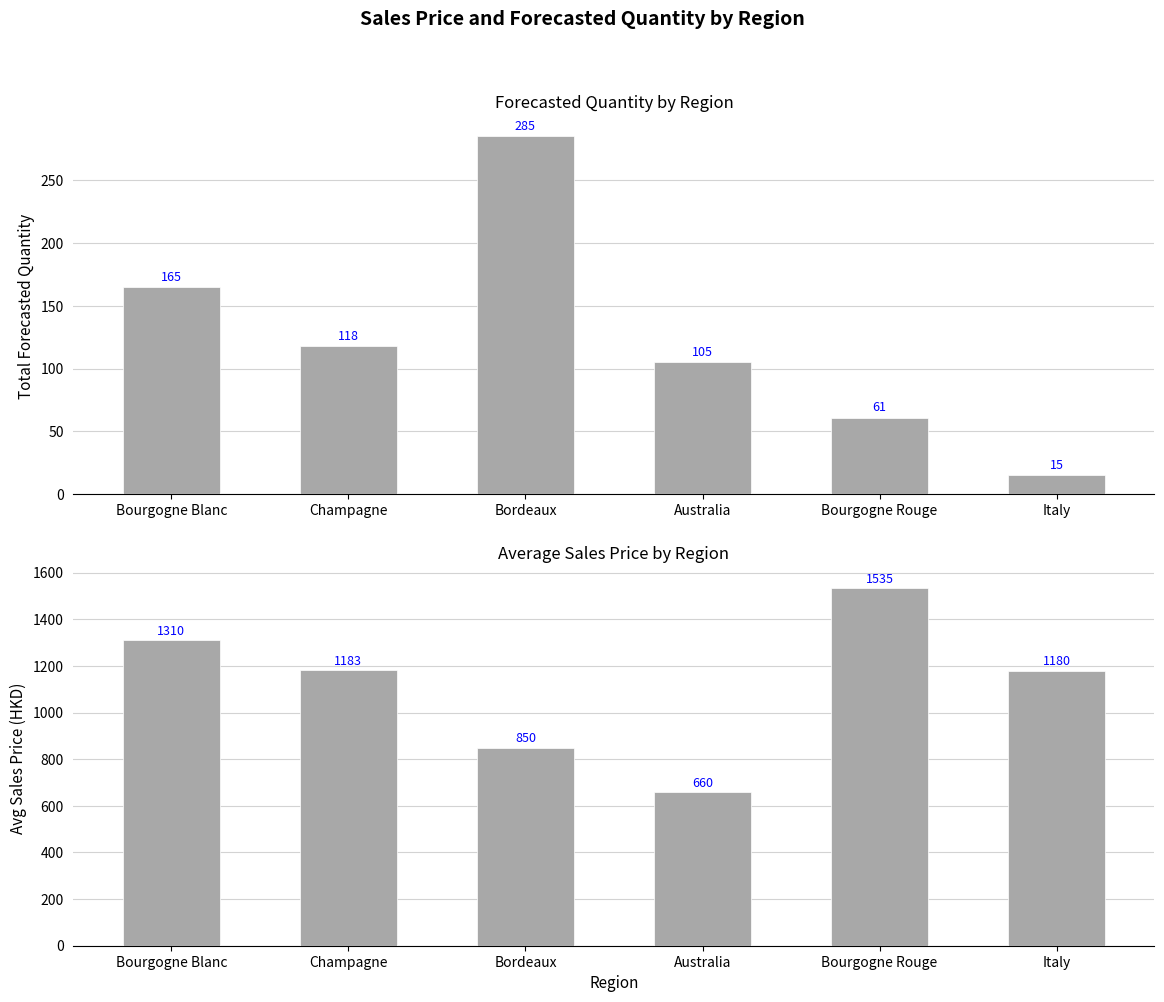

Rank the categories by Avg Sales Price value from lowest to highest.

Australia, Bordeaux, Italy, Champagne, Bourgogne Blanc, Bourgogne Rouge